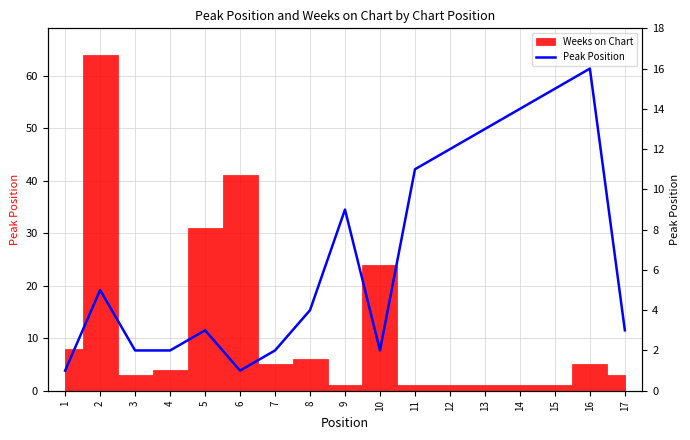

How many points are higher than both their immediate neighbors (excluding endpoints)?

4